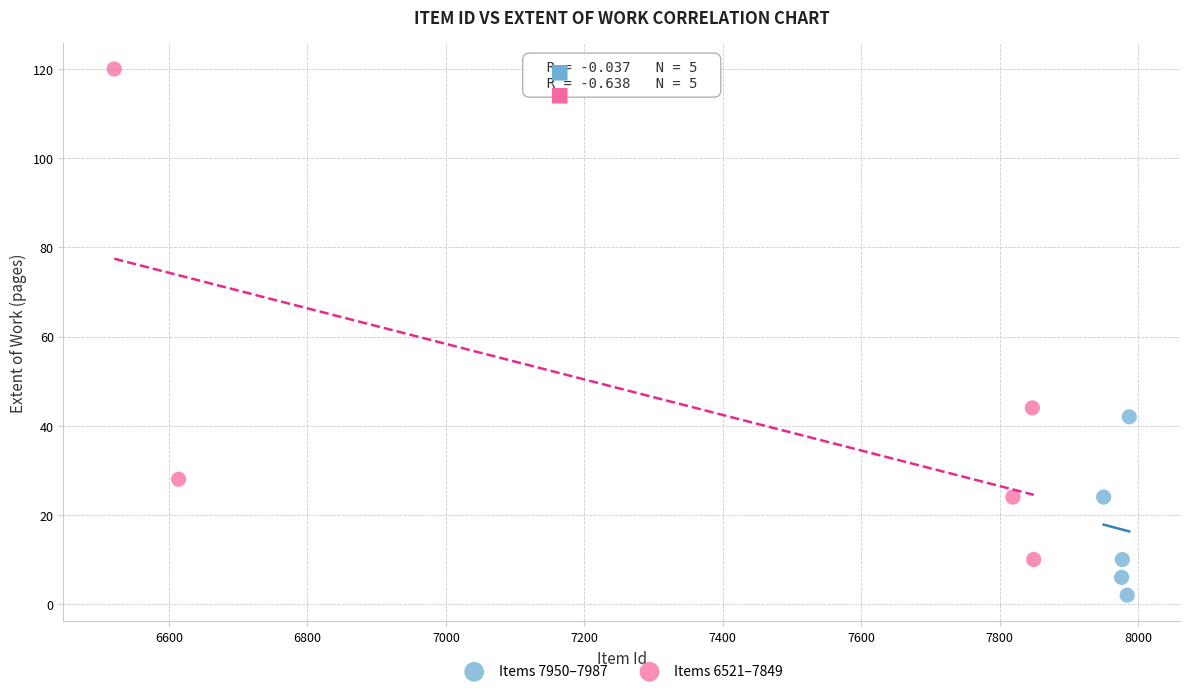

Which series contains the lowest Y value?

Items 7950–7987